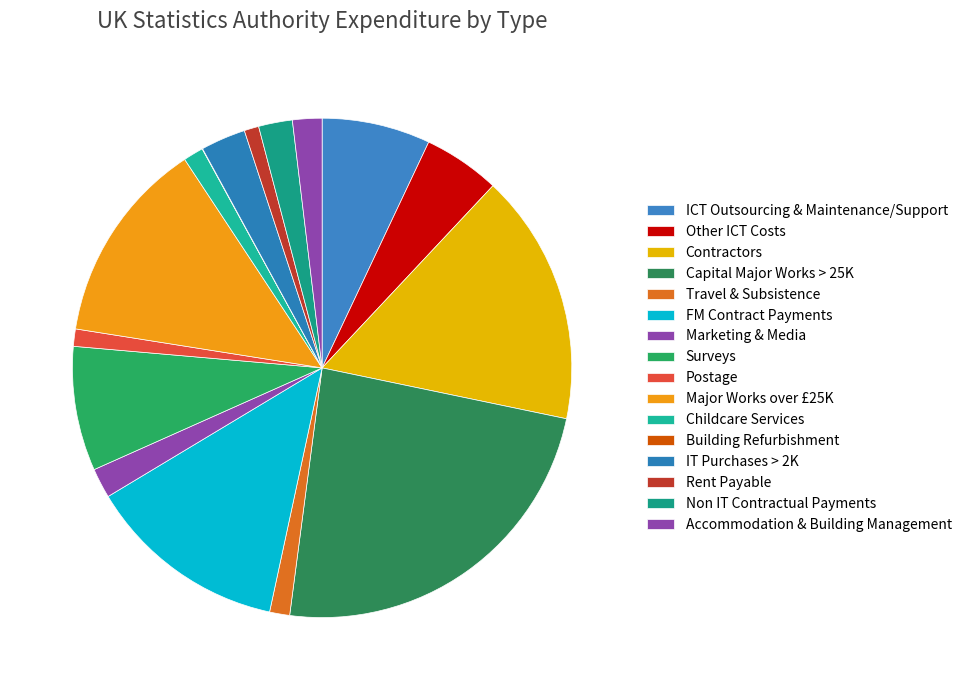

What percentage do IT Purchases > 2K and Childcare Services together represent?

4.2%